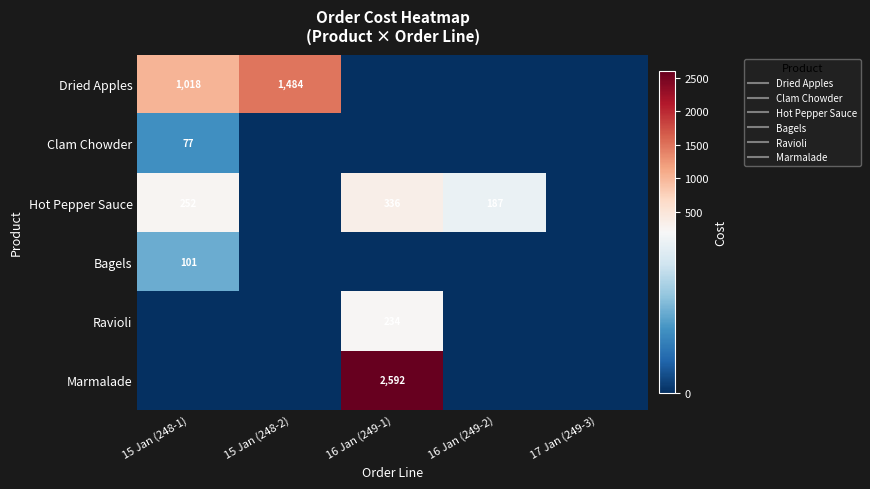

What is the difference between the maximum and minimum values in the Marmalade series?

2592.0